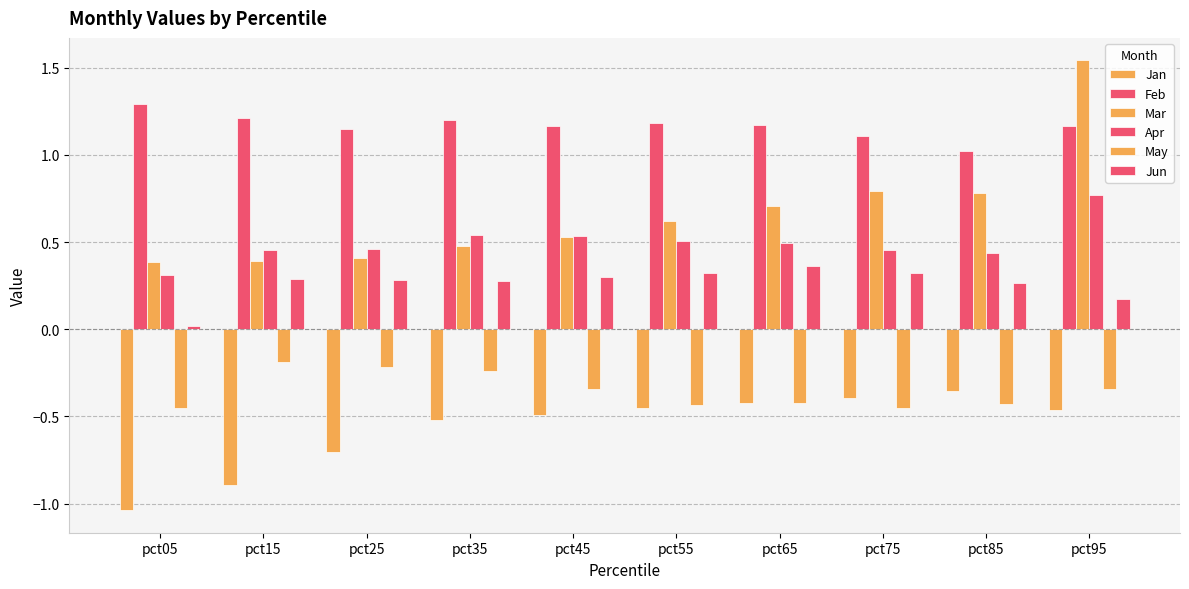

How many data points does each series have?

10